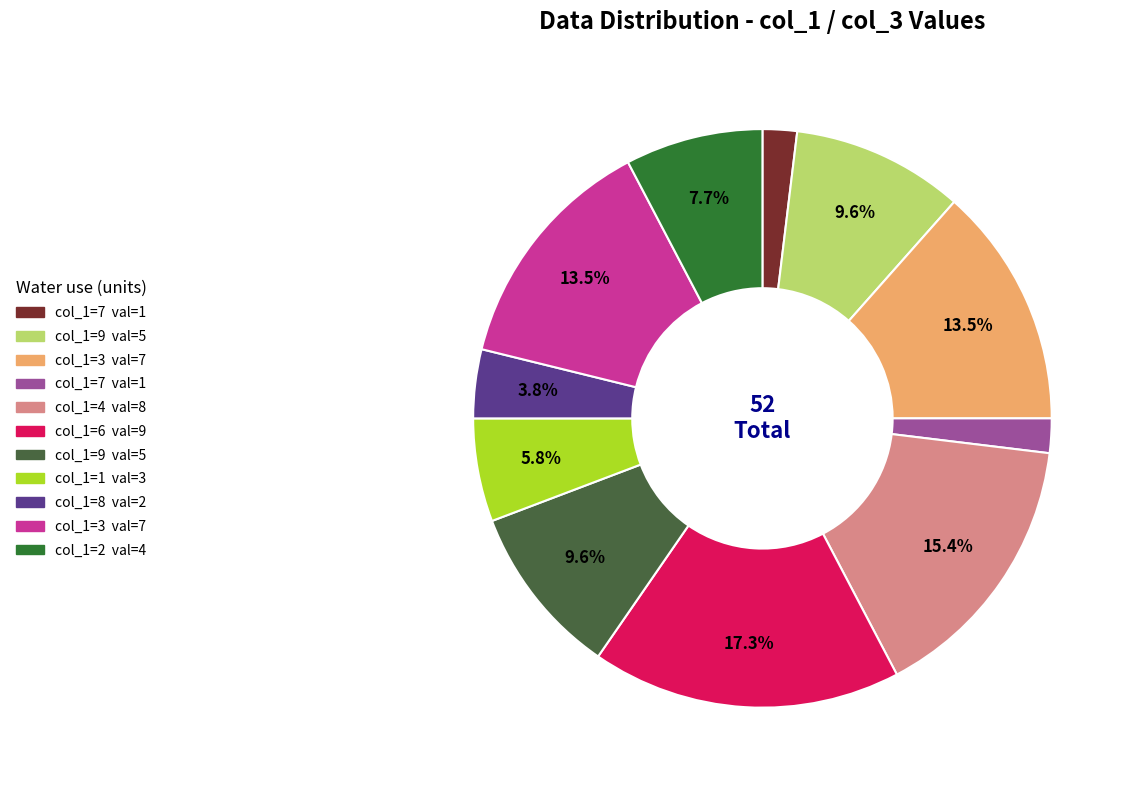

To the nearest percent, what is the average slice percentage?

9%